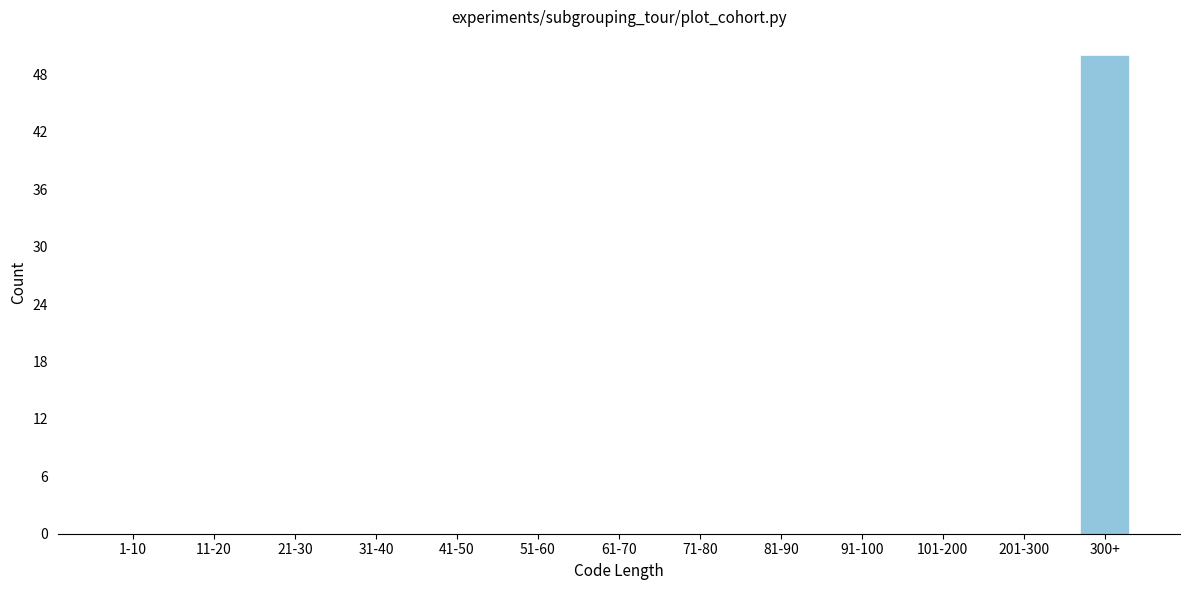

Reading left to right, extract all data points from this chart.

1-10=0	11-20=0	21-30=0	31-40=0	41-50=0	51-60=0	61-70=0	71-80=0	81-90=0	91-100=0	101-200=0	201-300=0	300+=50